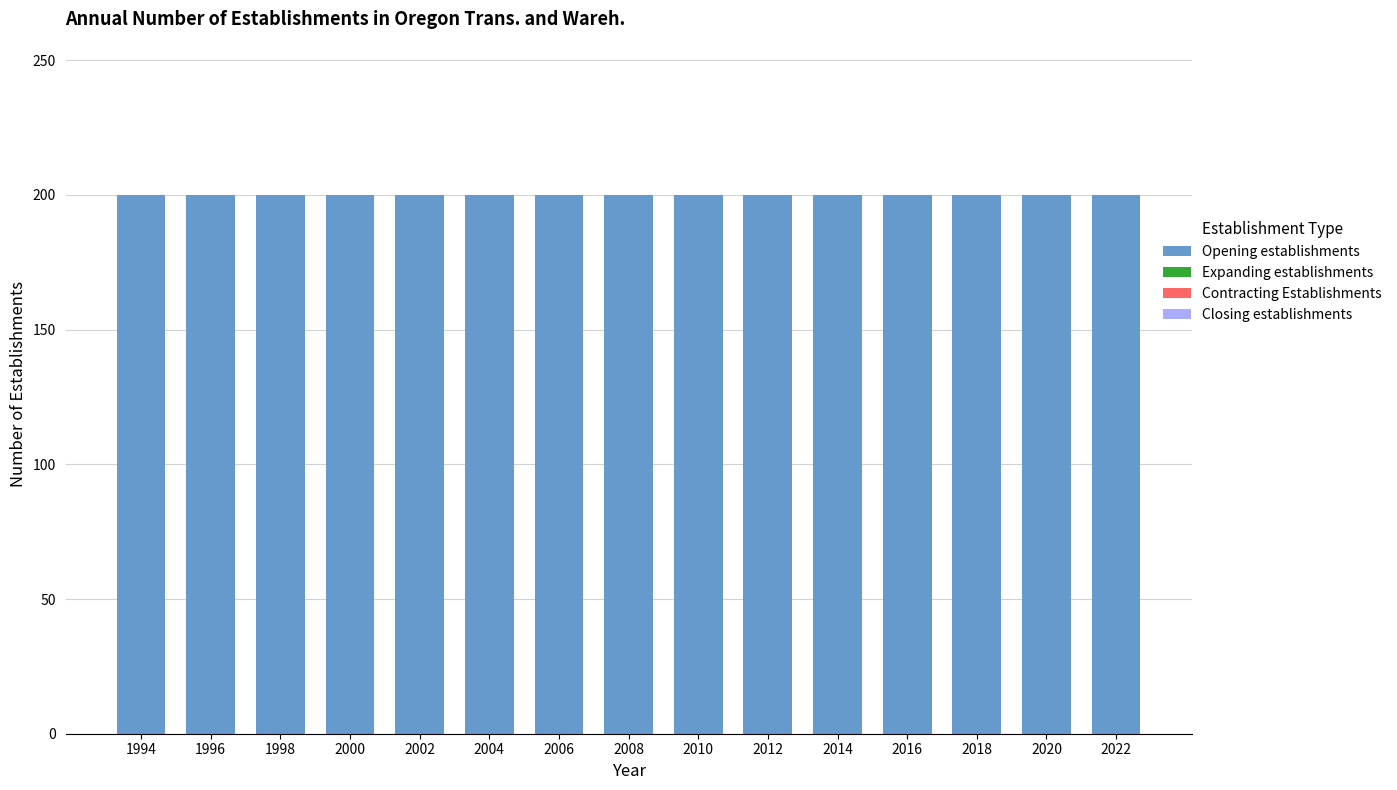

Which has a higher value, 2014 or 2004?

2014